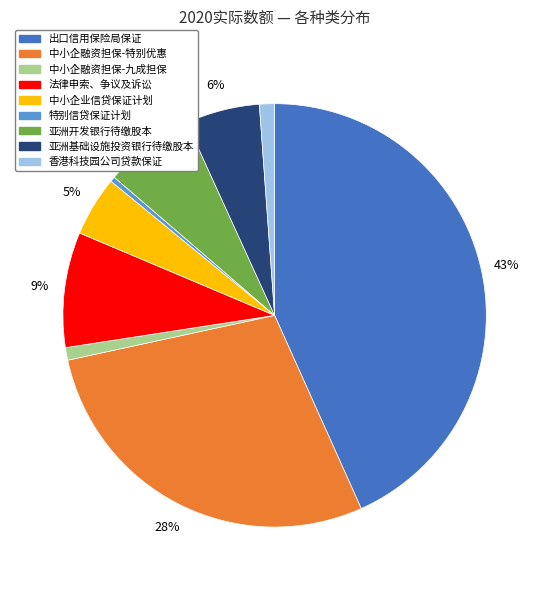

Is there a majority slice in this chart?

No